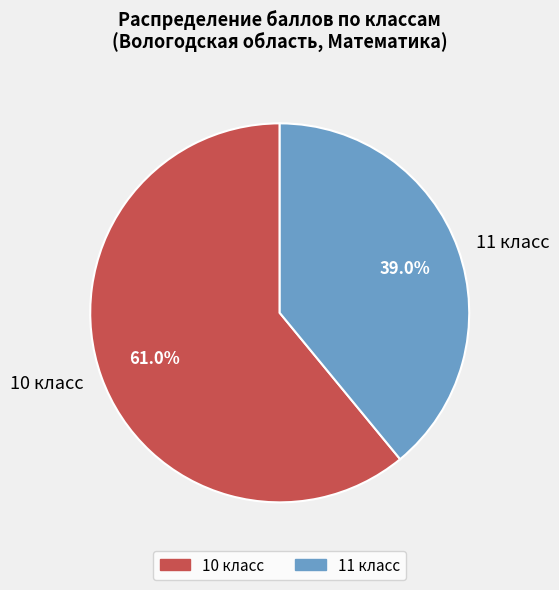

Which slice is the smallest?

11 класс